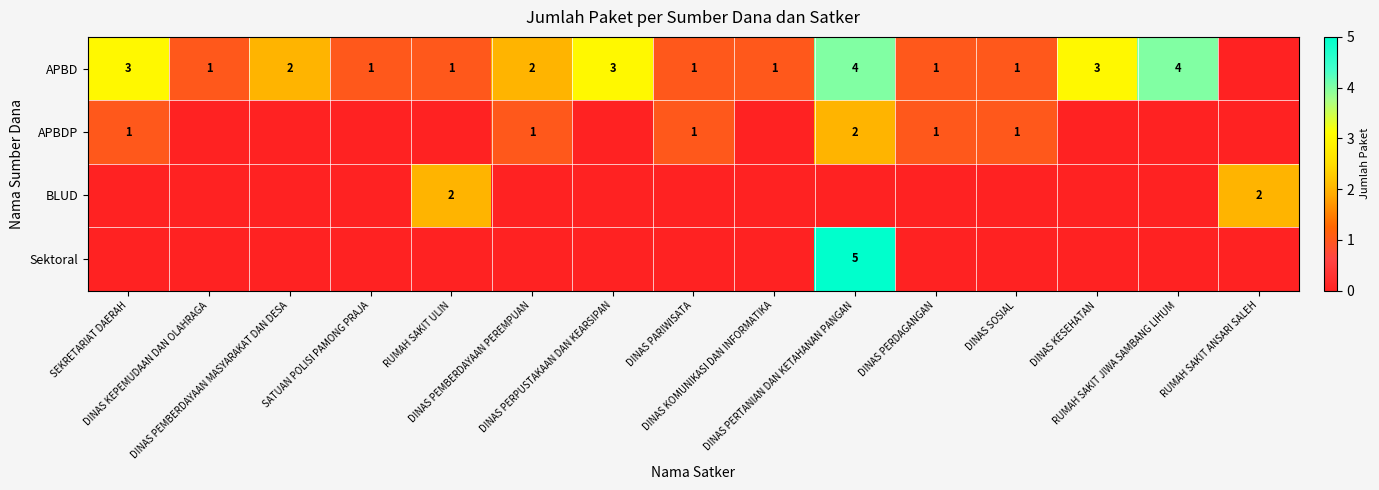

What is the difference between the maximum and minimum values in the APBD series?

4